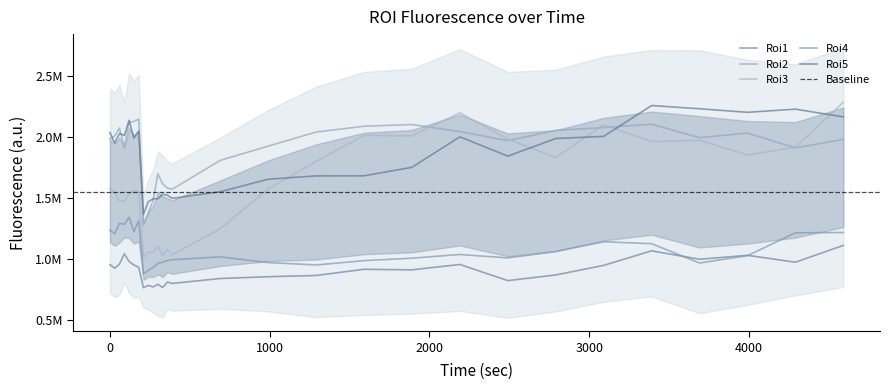

True or false: Roi1 and Roi4 cross at least once.

True